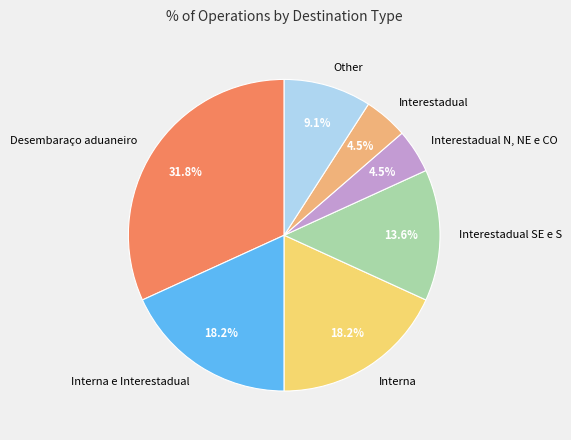

Is there any slice that represents more than half of the pie?

No